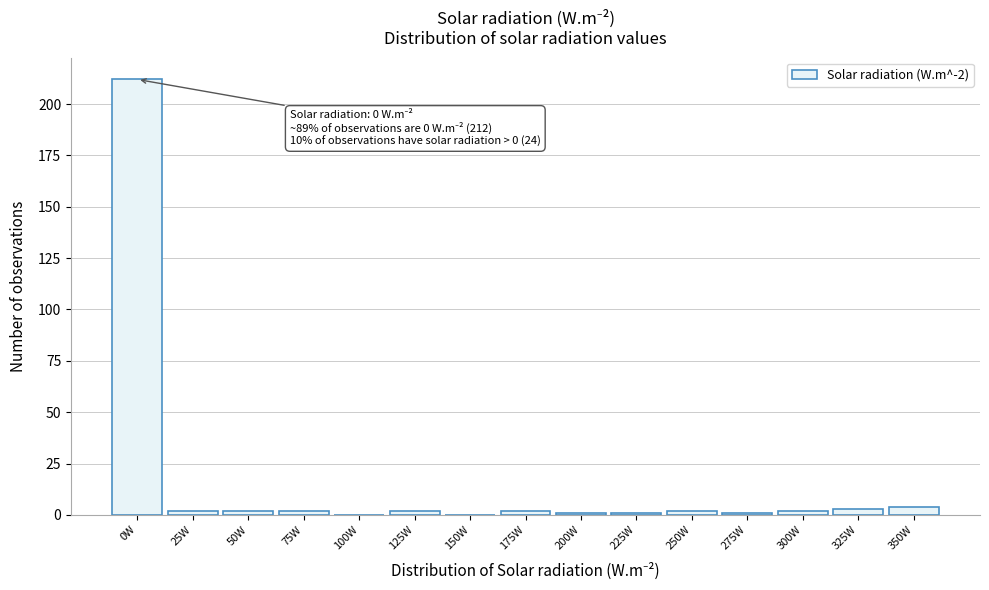

Reading right to left, transcribe all the data shown in this chart.

350W=4	325W=3	300W=2	275W=1	250W=2	225W=1	200W=1	175W=2	150W=0	125W=2	100W=0	75W=2	50W=2	25W=2	0W=212